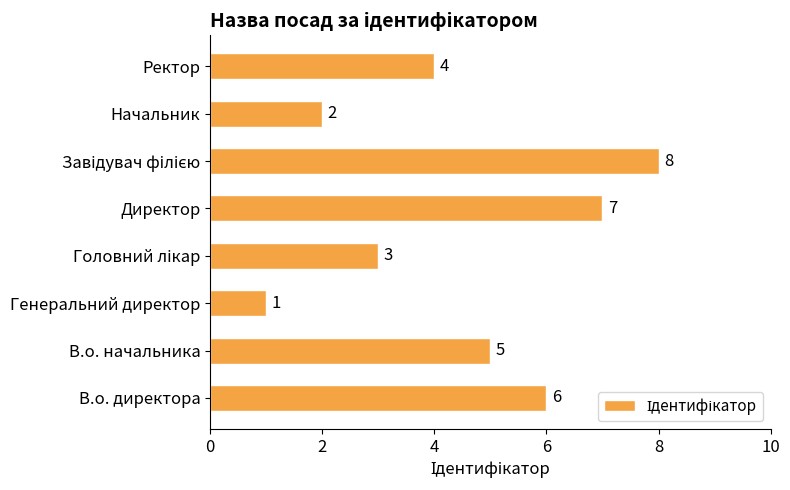

What is the smallest value displayed?

1